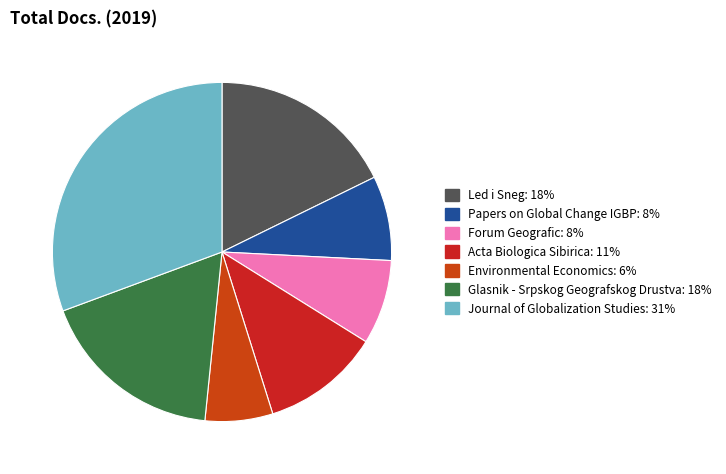

How many slices are in this pie chart?

7